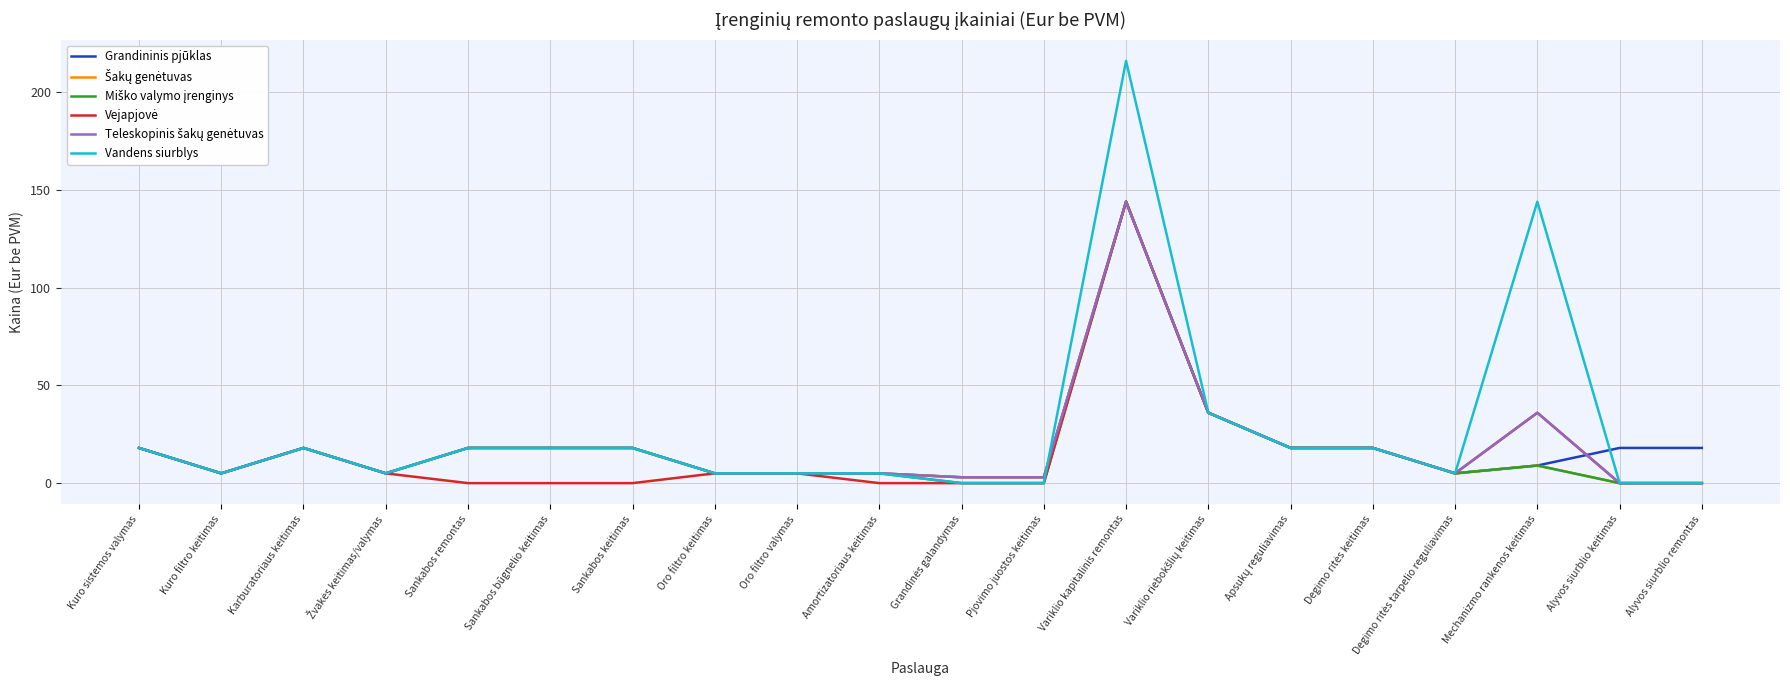

Is it true that Grandininis pjūklas equals 18 at Sankabos remontas?

True